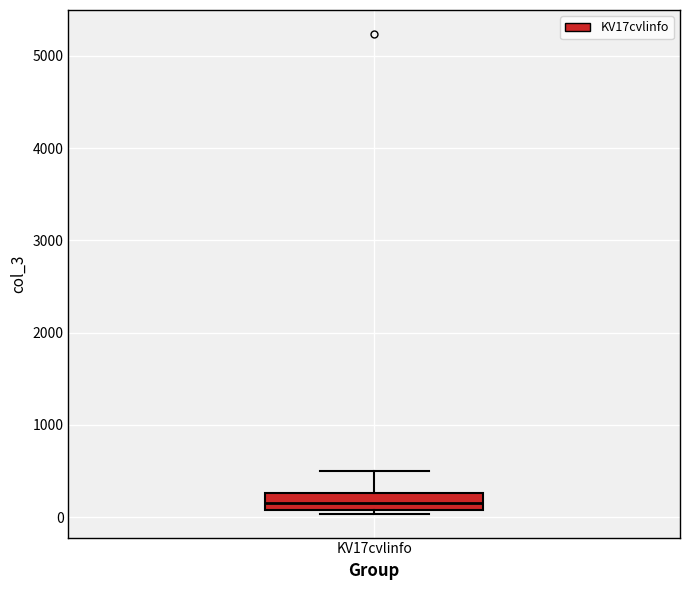

Read this box plot against the y-axis: the position of the median line, the range covered by the box, and the ends of both whiskers. The values are not printed on the chart, so give them approximately, as read against the axis.

median 100 (inside the box), box 100 to 300, whiskers 0 to 500